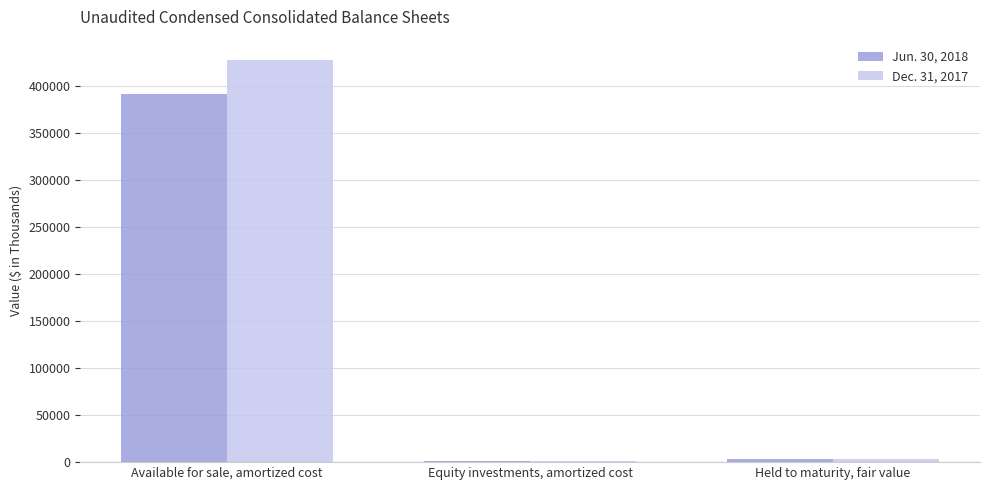

What is the total value across all series at Equity investments, amortized cost?

2445